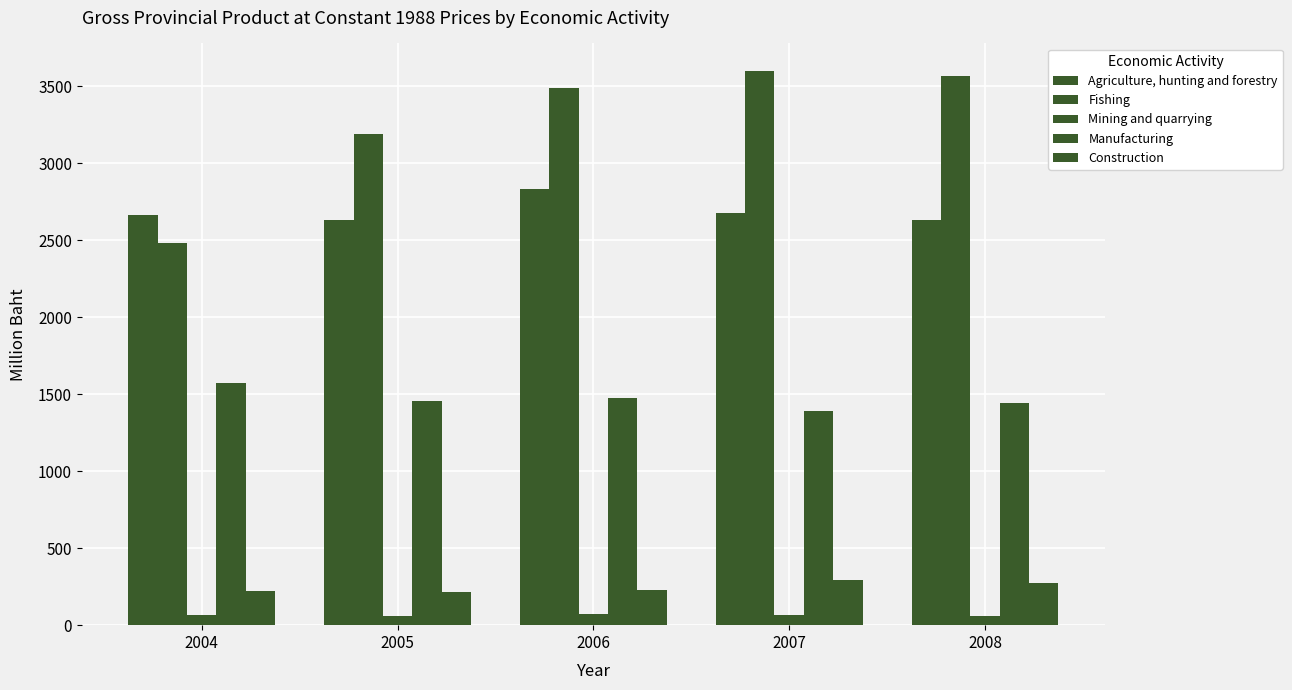

Does the chart contain stacked bars?

No